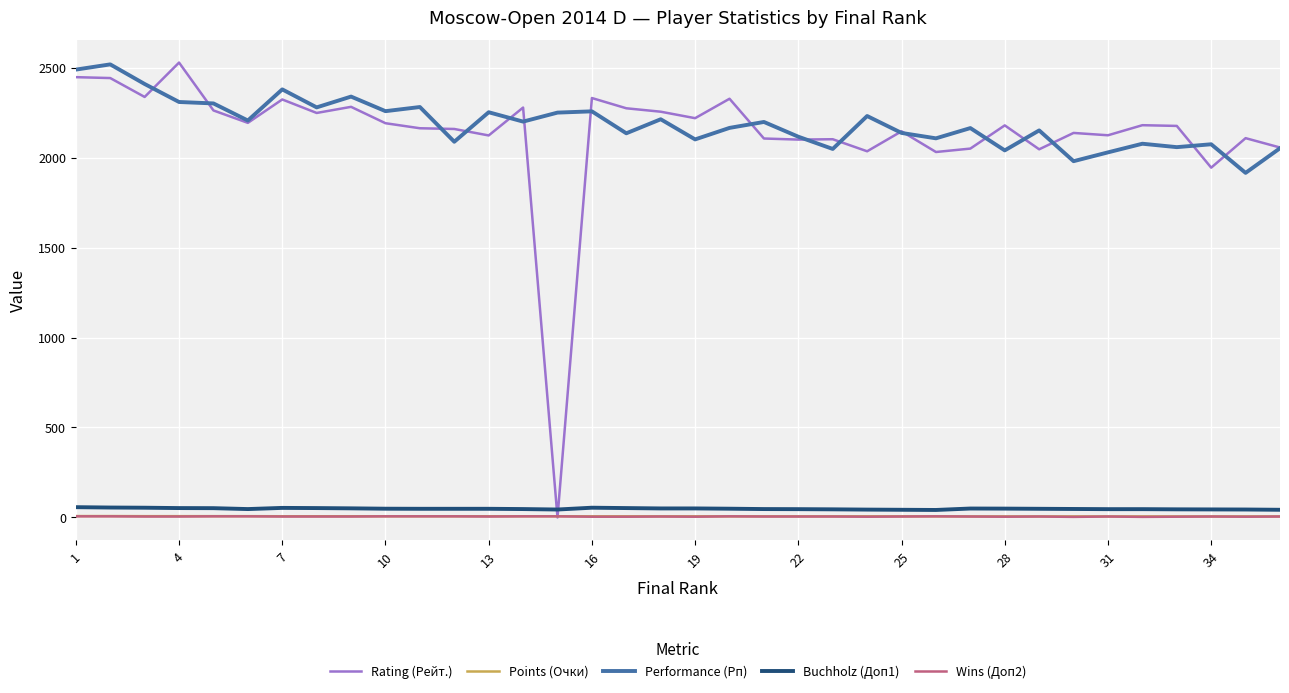

Which series has the widest spread of values?

Rating (Рейт.)